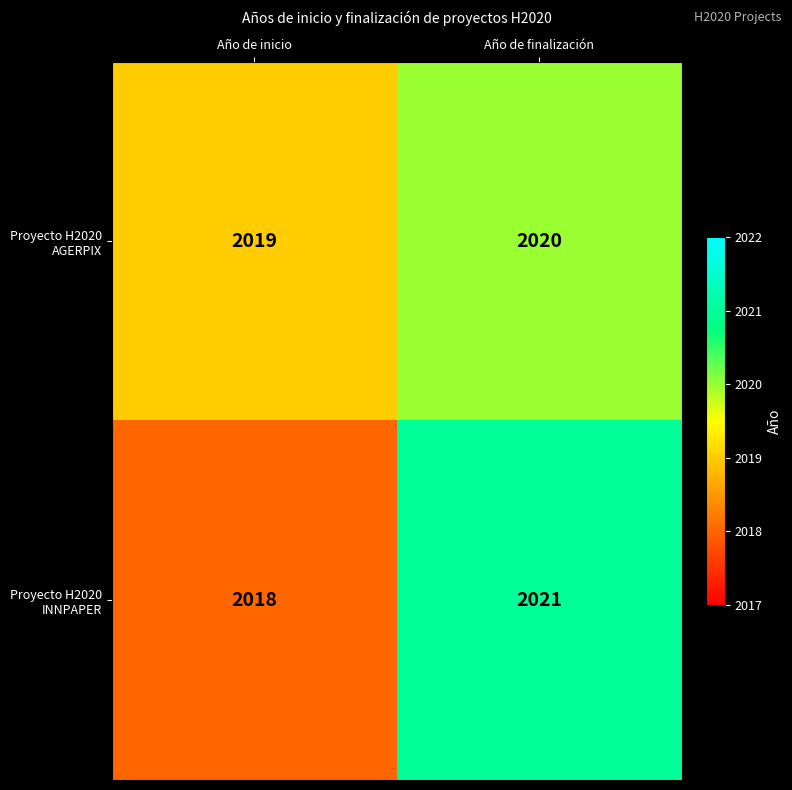

List the labels in order of Proyecto H2020 AGERPIX value, largest first.

Año de finalización, Año de inicio